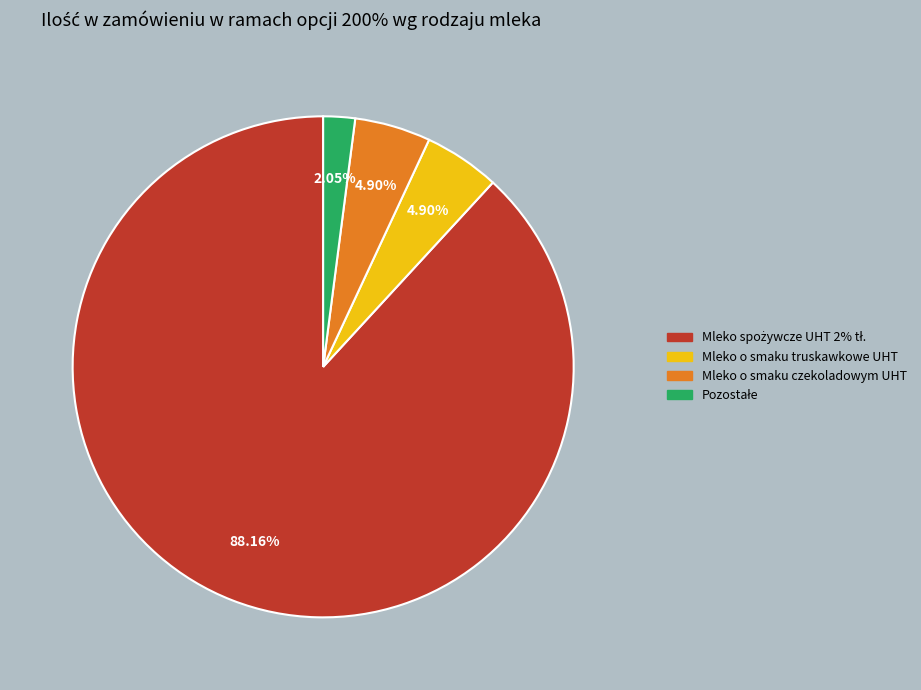

How many segments does this pie chart have?

4